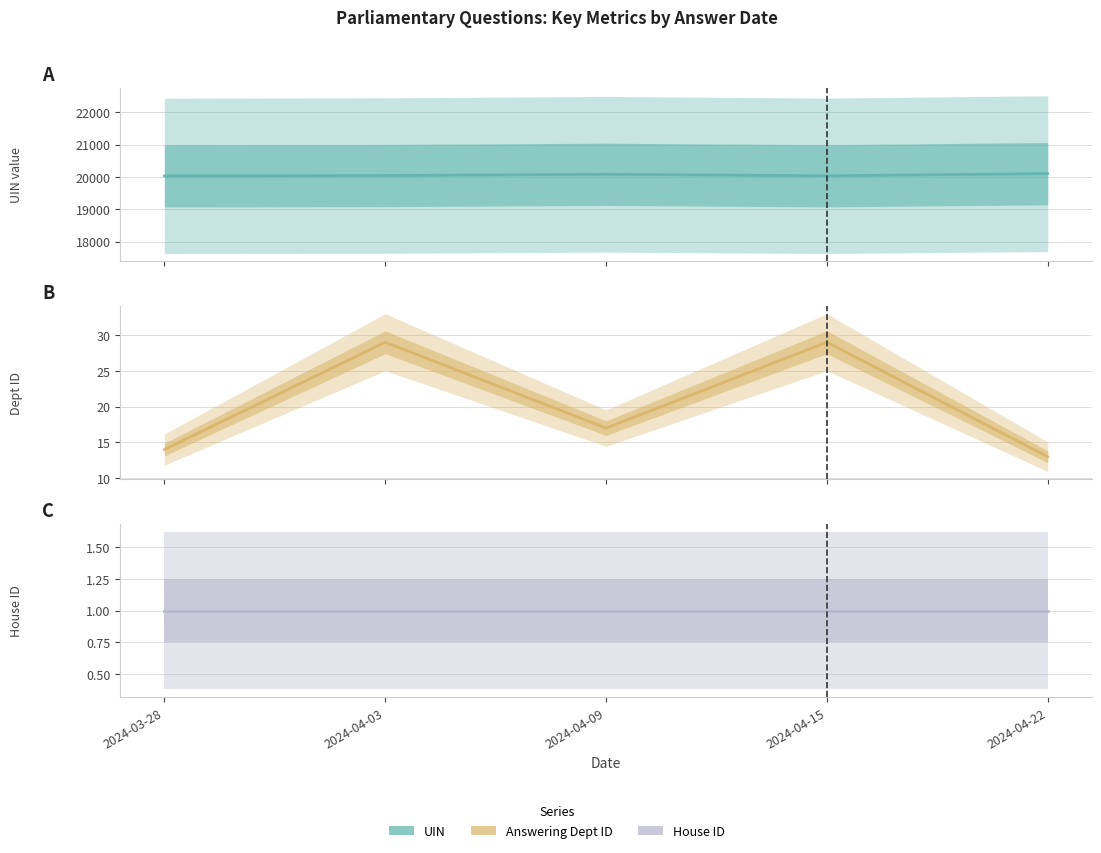

At how many categories does at least one series exceed 16574?

5